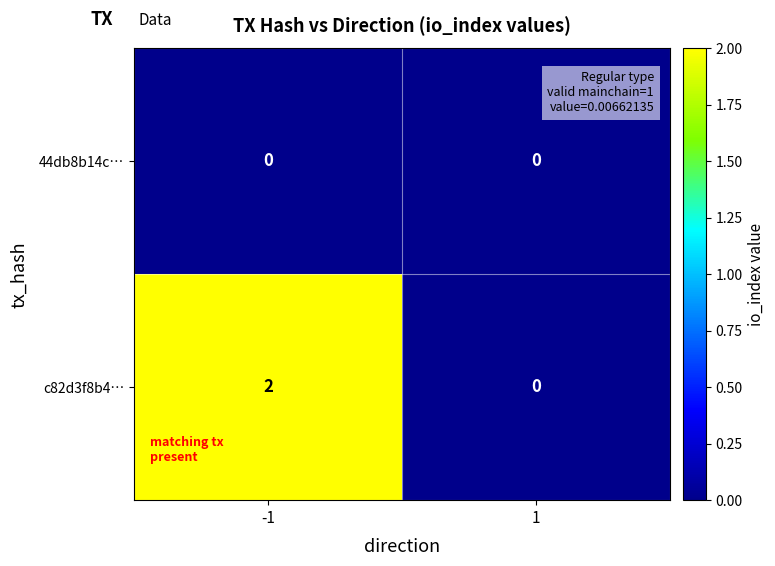

Which category has the highest value across all series?

-1